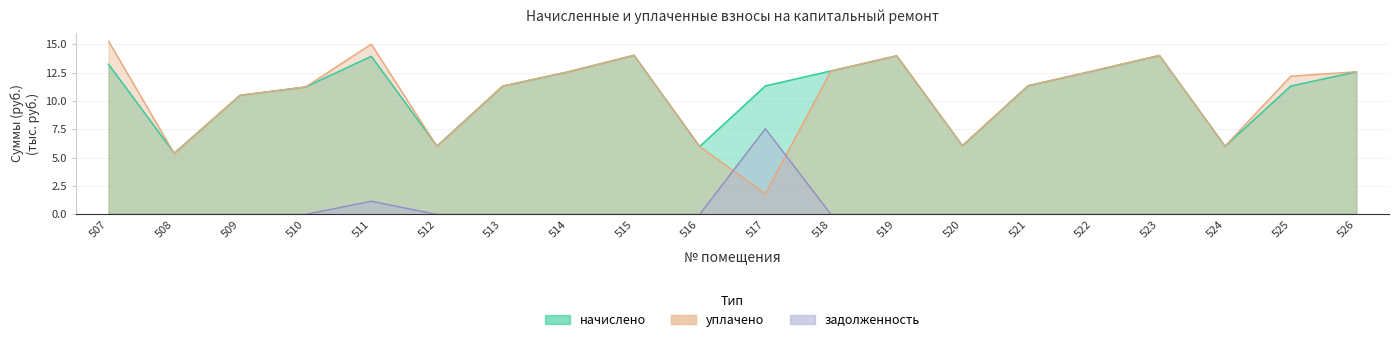

What is the spread (max minus min) of values at 512?

6.0